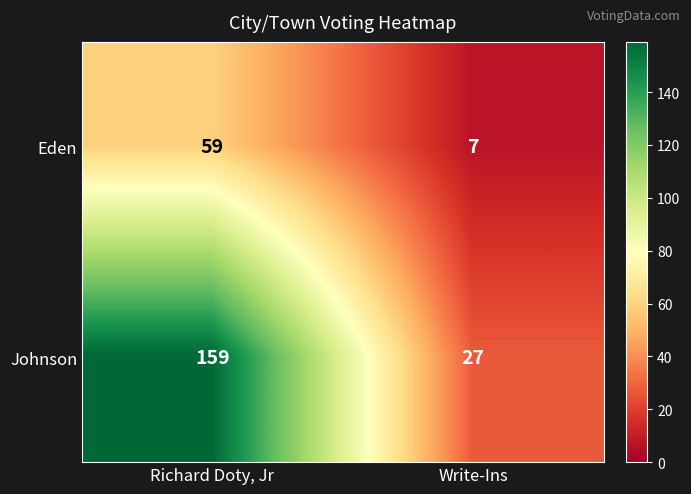

What is the difference between the maximum and minimum values in the Johnson series?

132